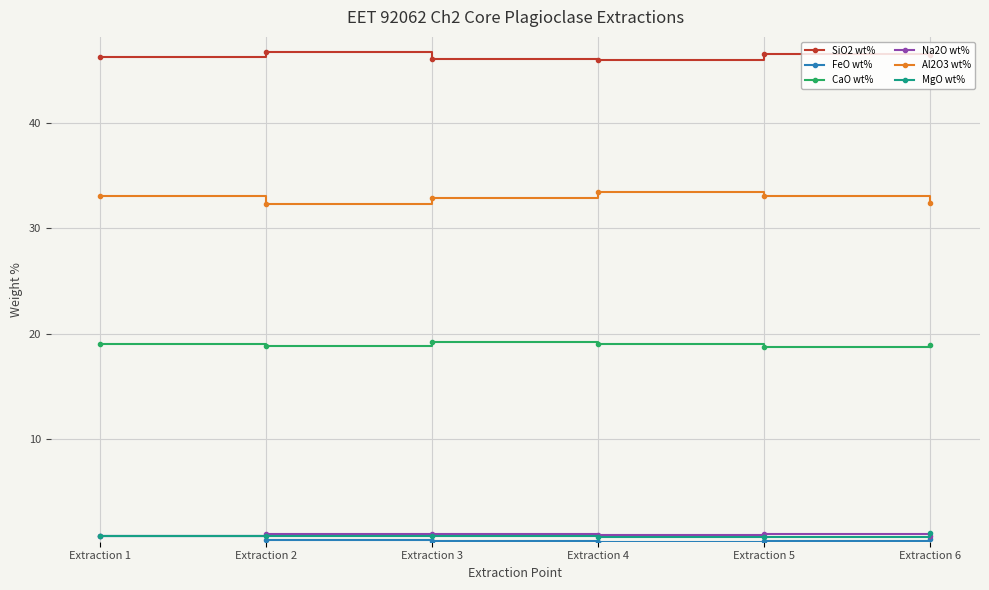

What is the maximum value for MgO wt%?

1.1